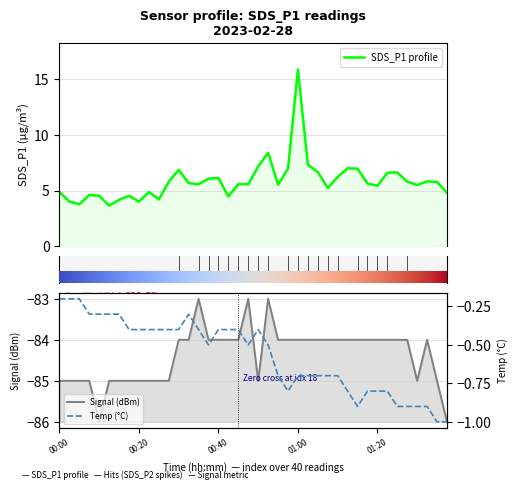

Between 00:40 and 8, which series saw the biggest shift?

SDS_P1 profile